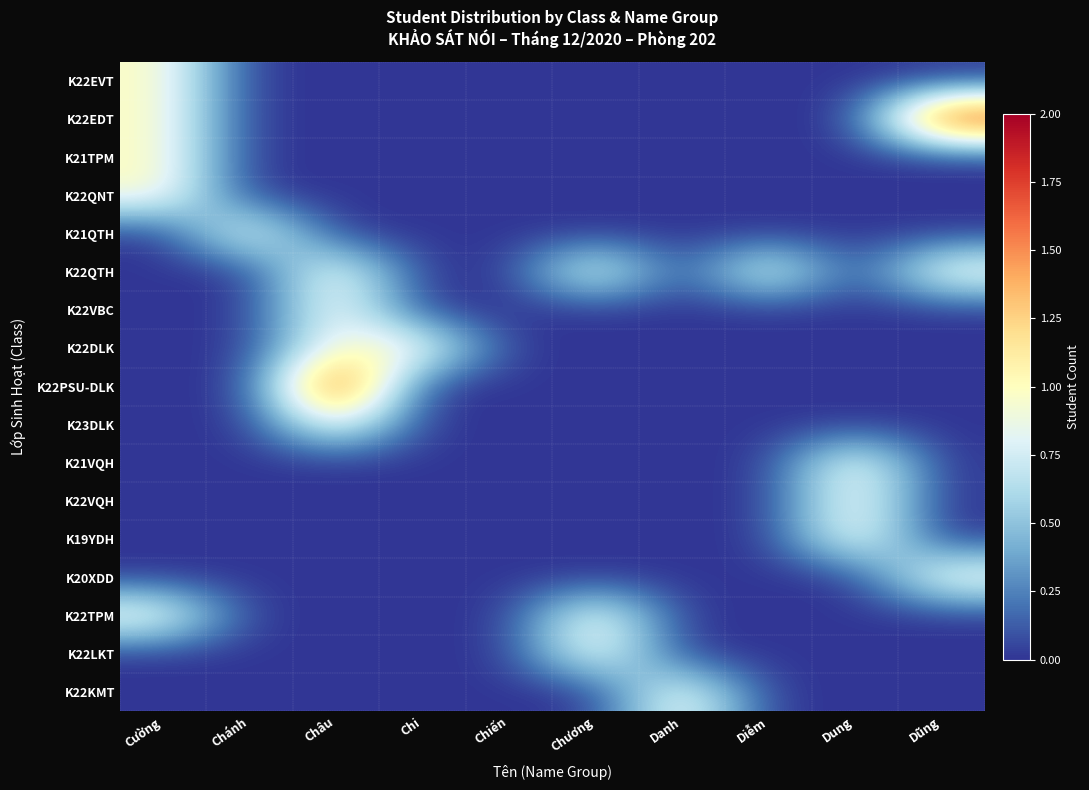

Rank the series by their maximum value, from lowest to highest.

K22EVT, K21TPM, K22QNT, K21QTH, K22QTH, K22VBC, K22DLK, K23DLK, K21VQH, K22VQH, K19YDH, K20XDD, K22TPM, K22LKT, K22KMT, K22EDT, K22PSU-DLK